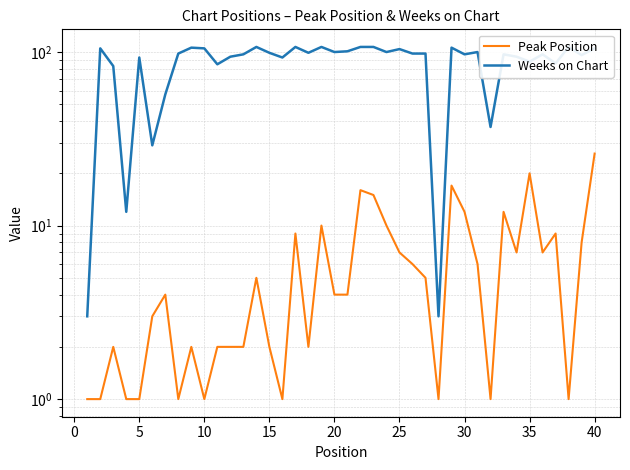

Which series has the largest total across all categories?

Weeks on Chart